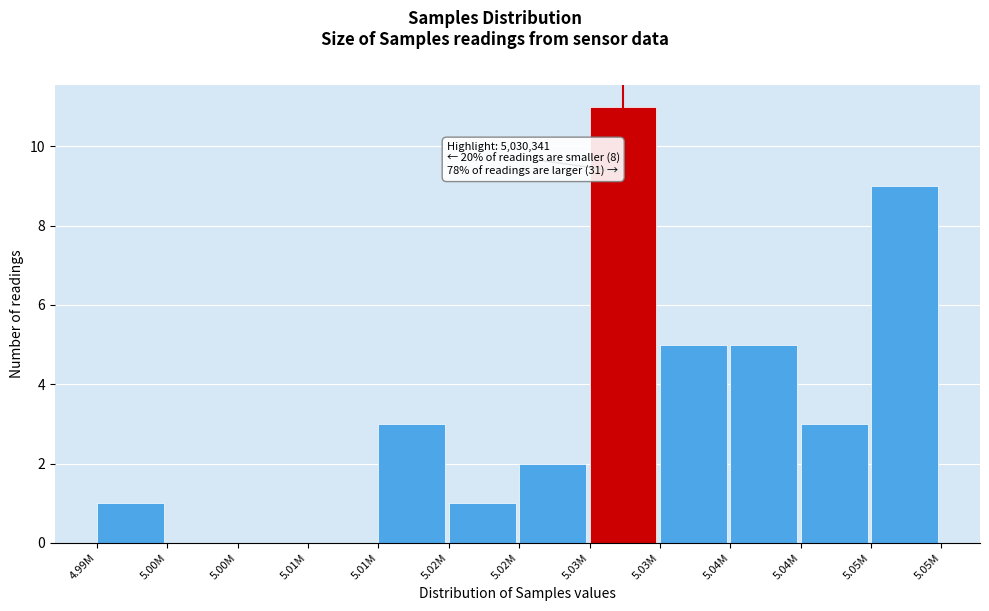

Are the bars horizontal?

No